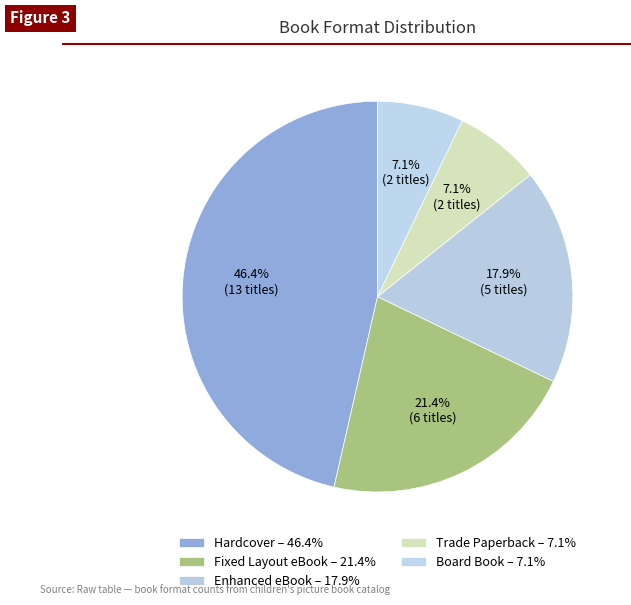

How many segments does this pie chart have?

5